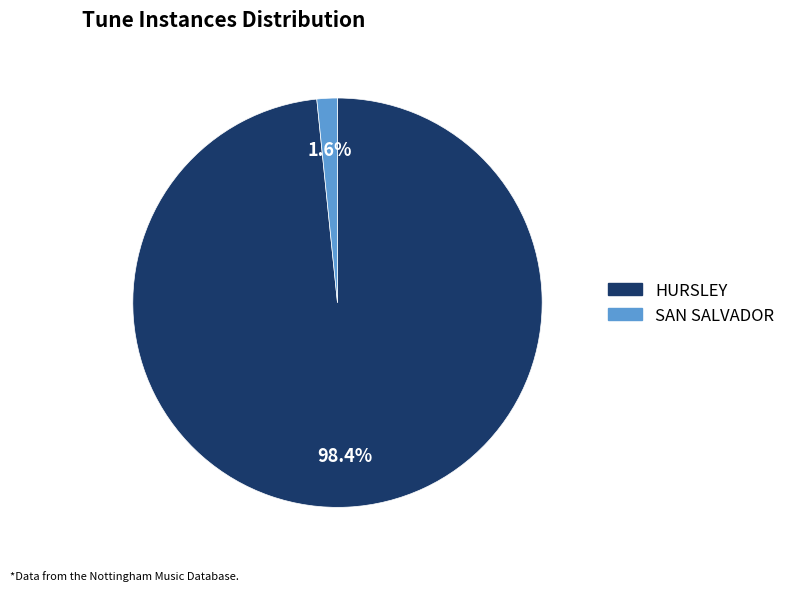

What is the smallest slice in the pie chart?

SAN SALVADOR